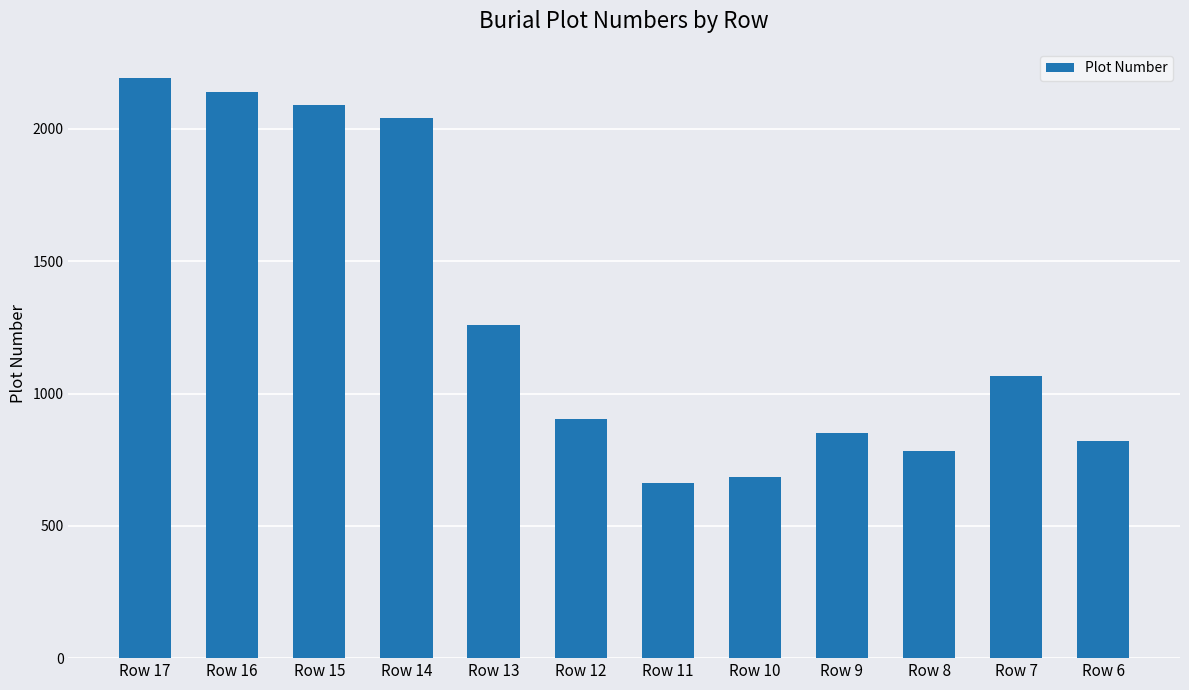

What is the value of the 7th bar from the left?

663